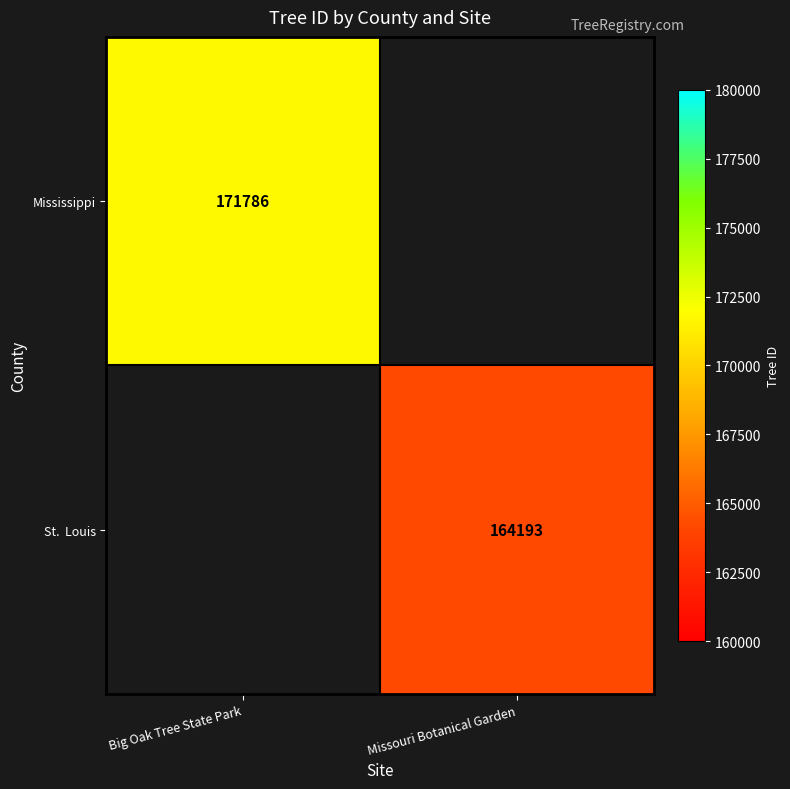

List the labels in order of Mississippi value, smallest first.

Big Oak Tree State Park, Missouri Botanical Garden